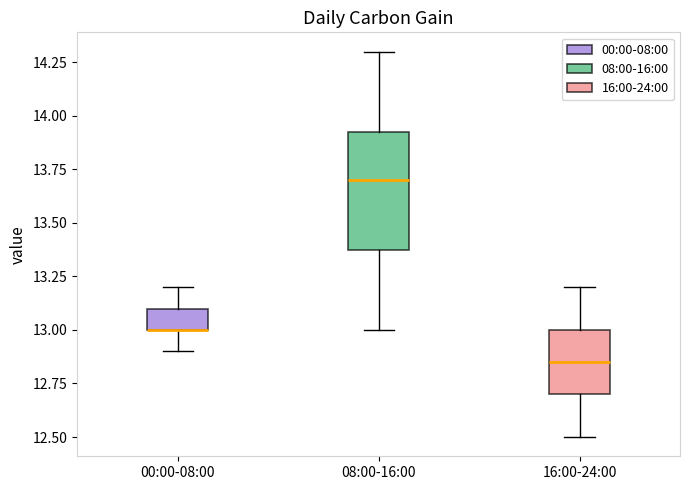

Reading left to right, read every box against the y-axis: the position of its median line, the range the box covers, and the ends of its whiskers. The values are not printed on the chart, so give them approximately, as read against the axis.

00:00-08:00: median 13.00 (drawn on the box's lower edge), box 13.00 to 13.10, whiskers 12.90 to 13.20
08:00-16:00: median 13.70, box 13.40 to 13.95, whiskers 13.00 to 14.30
16:00-24:00: median 12.85, box 12.70 to 13.00, whiskers 12.50 to 13.20